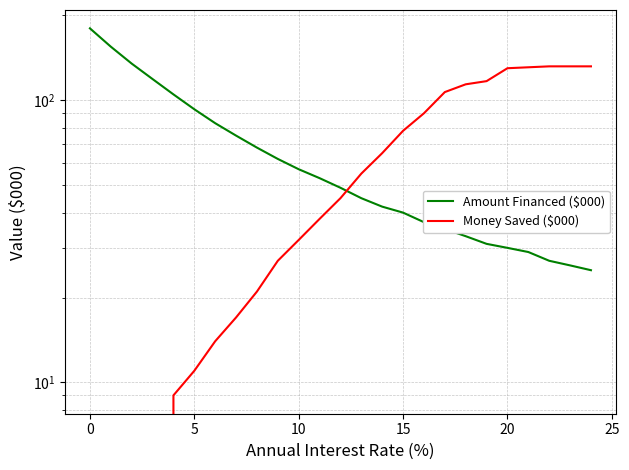

What is the difference between the maximum and minimum values in the Amount Financed ($000) series?

155